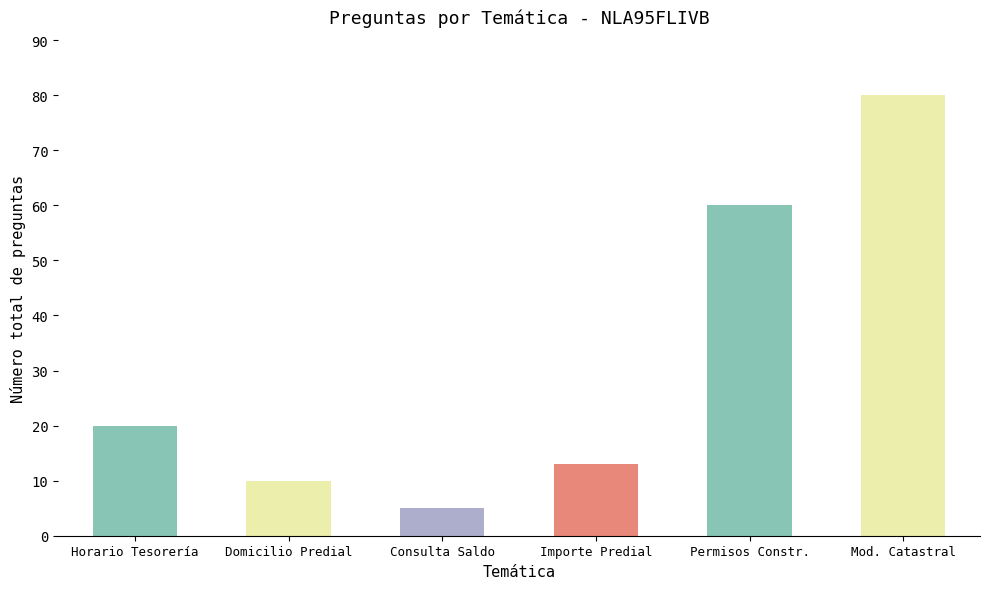

Which has a higher value, Domicilio Predial or Permisos Constr.?

Permisos Constr.